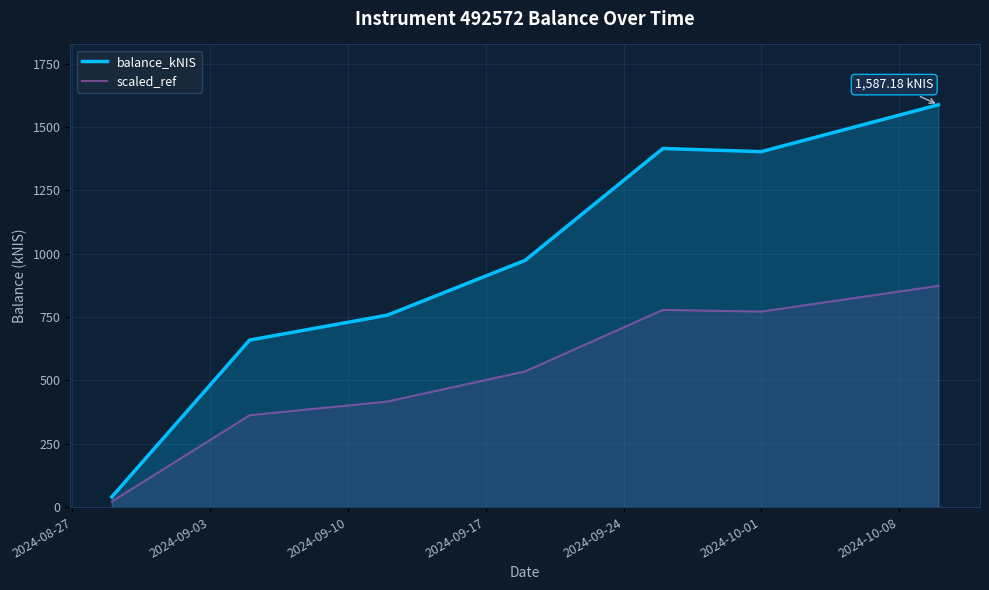

What is the sum of all scaled_ref values?

3758.7